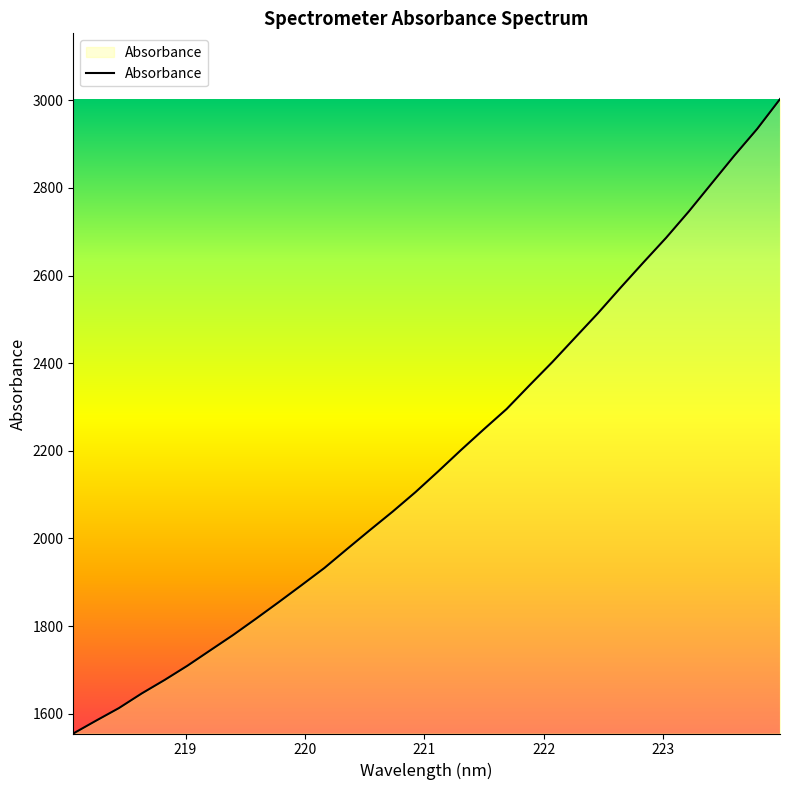

What is the smallest value displayed?

1554.7